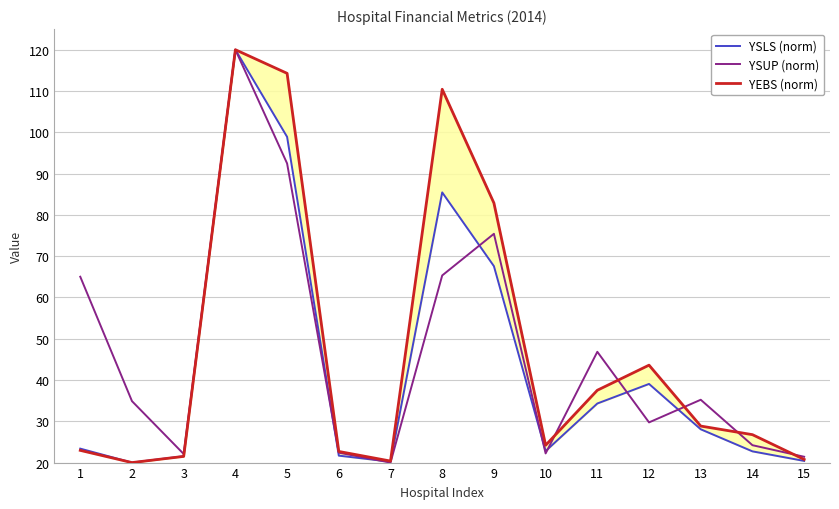

How many data points does each series have?

15